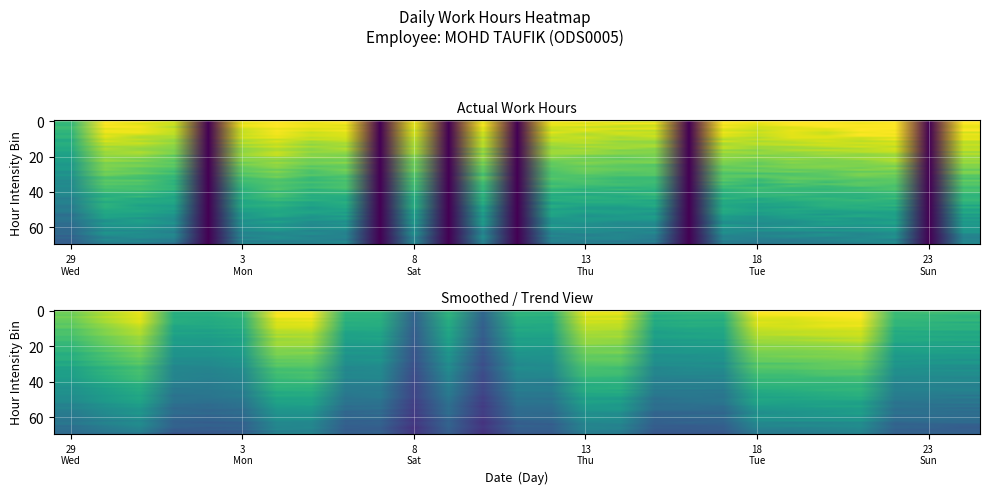

What is the difference between the maximum and minimum values?

1.0